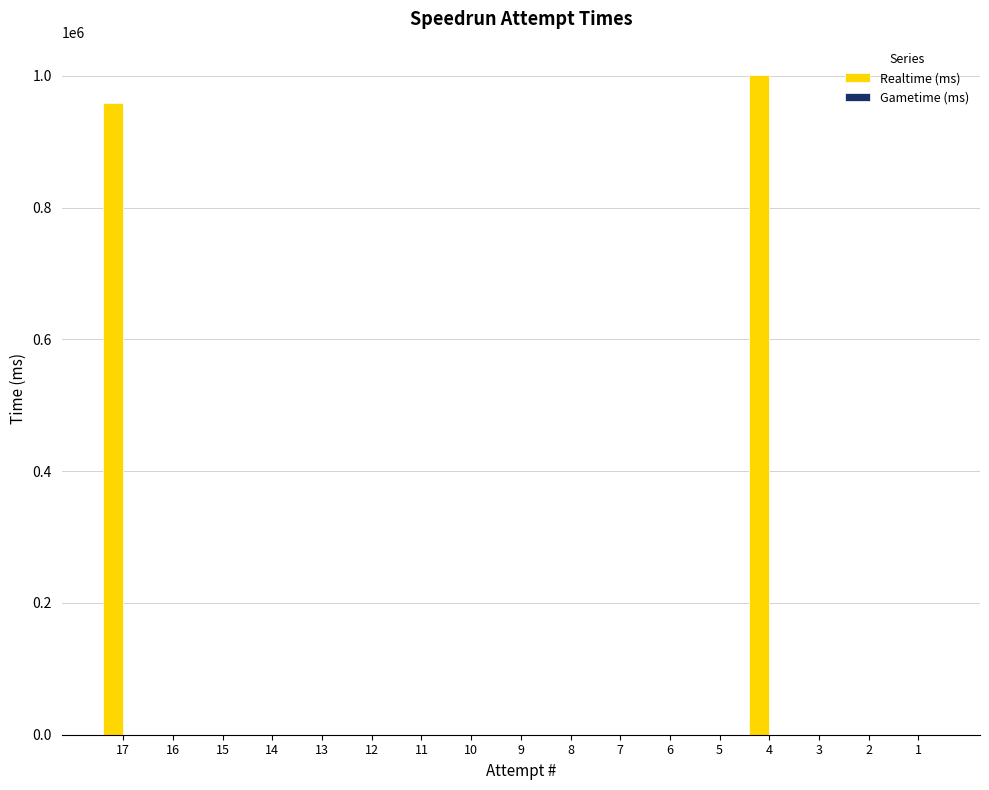

The value at 12 is 0. True or false?

True